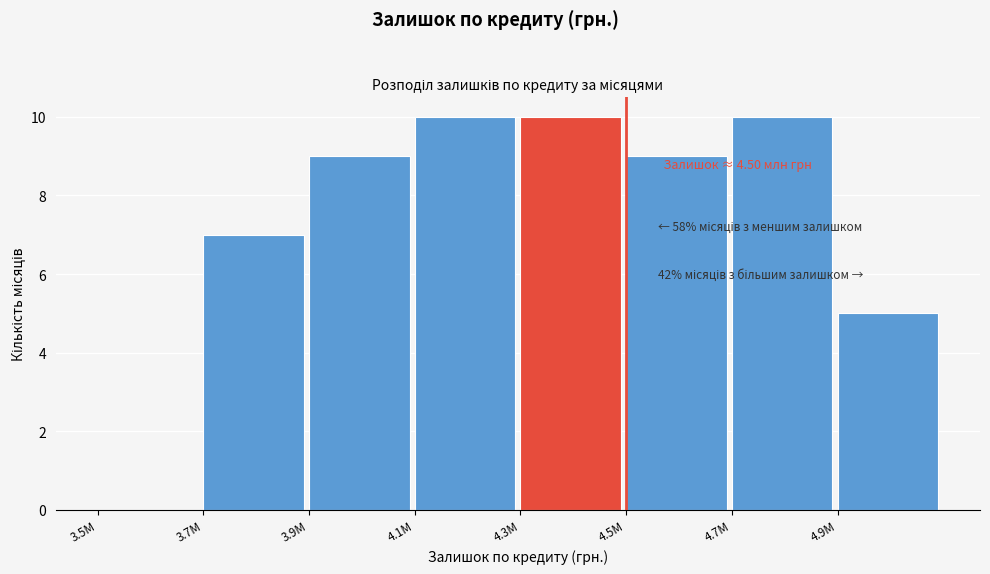

Reading left to right, list all the values displayed in this chart.

3.5M=0	3.7M=7	3.9M=9	4.1M=10	4.3M=10	4.5M=9	4.7M=10	4.9M=5